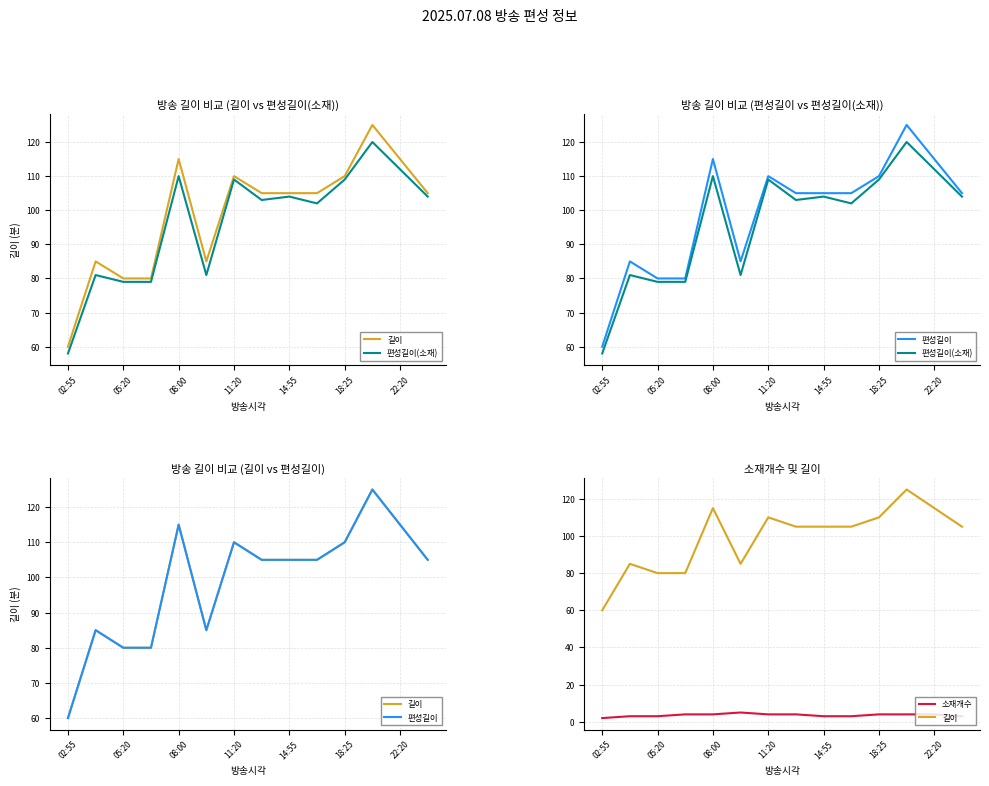

At 9, list the series in order from smallest to largest.

소재개수, 편성길이(소재), 길이, 편성길이